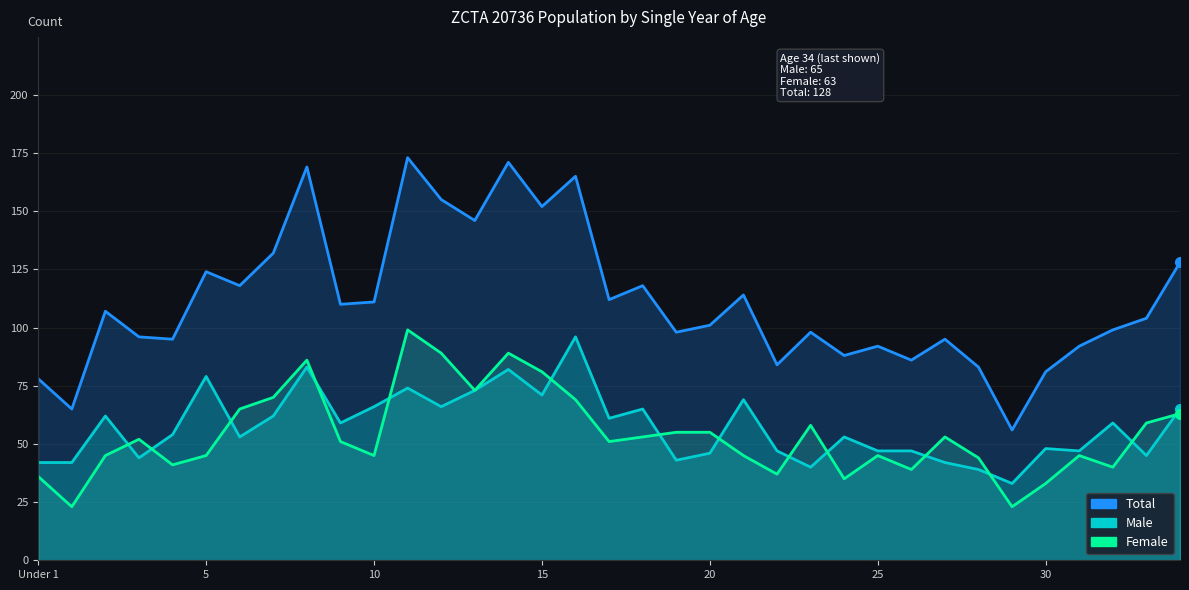

What is the label of the 32nd point from the left?

31